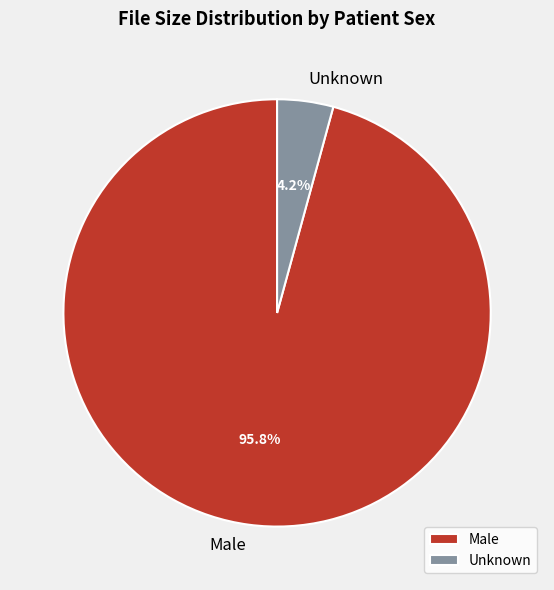

How many slices are in this pie chart?

2